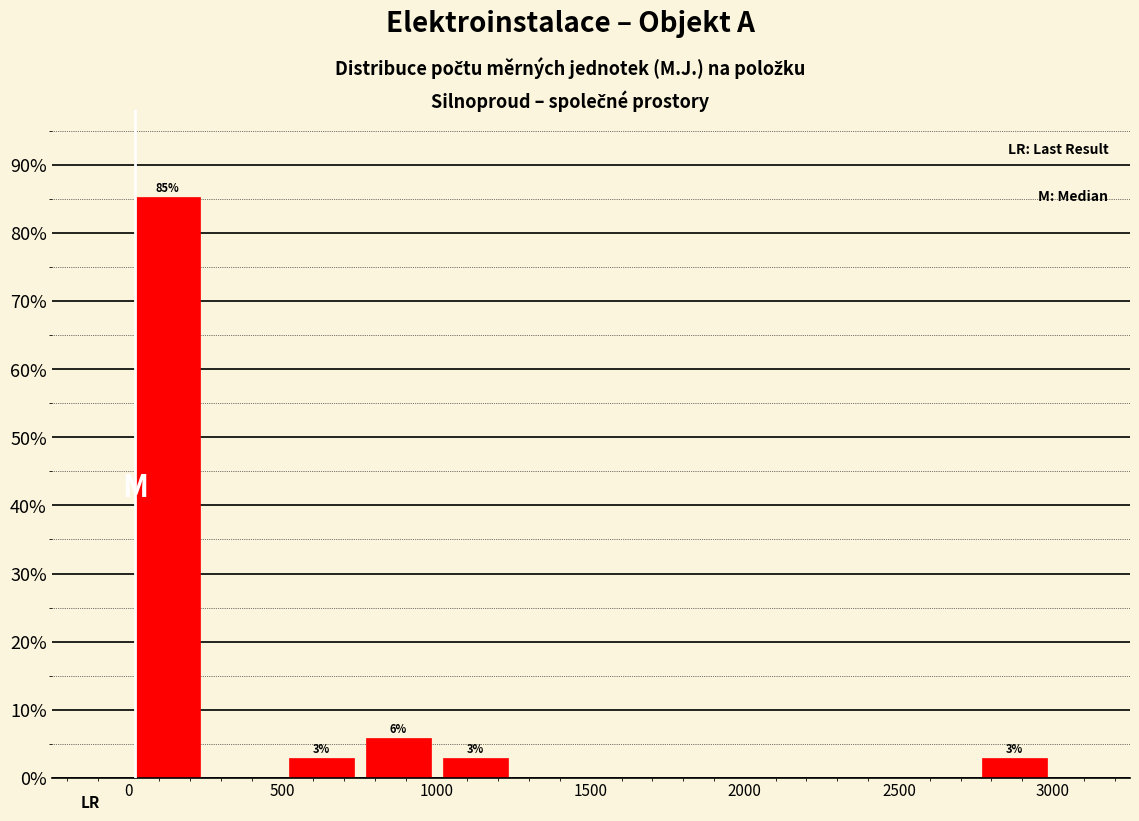

Over which range of the x-axis is the bar tallest?

0 to 250